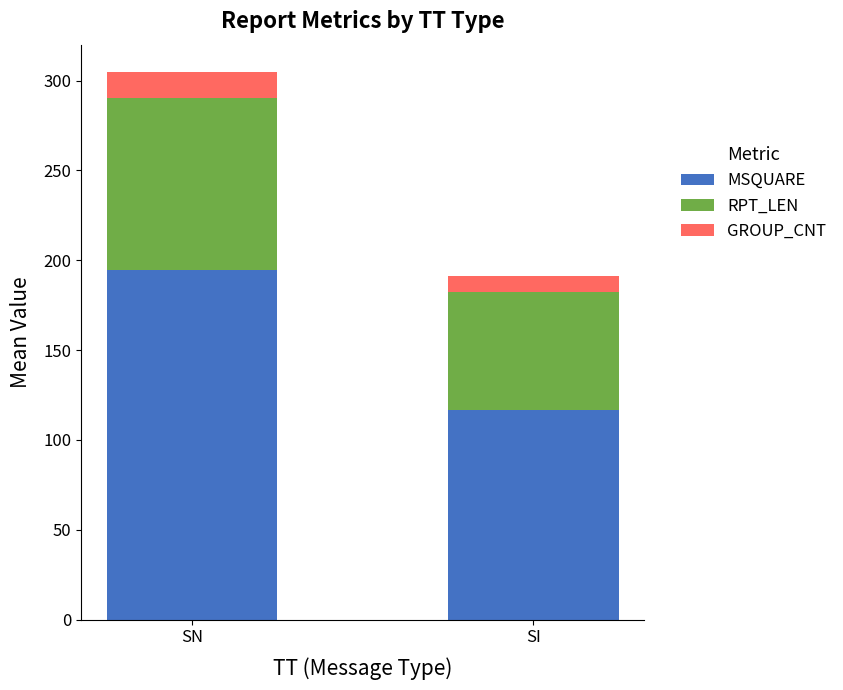

Does the chart contain stacked bars?

Yes